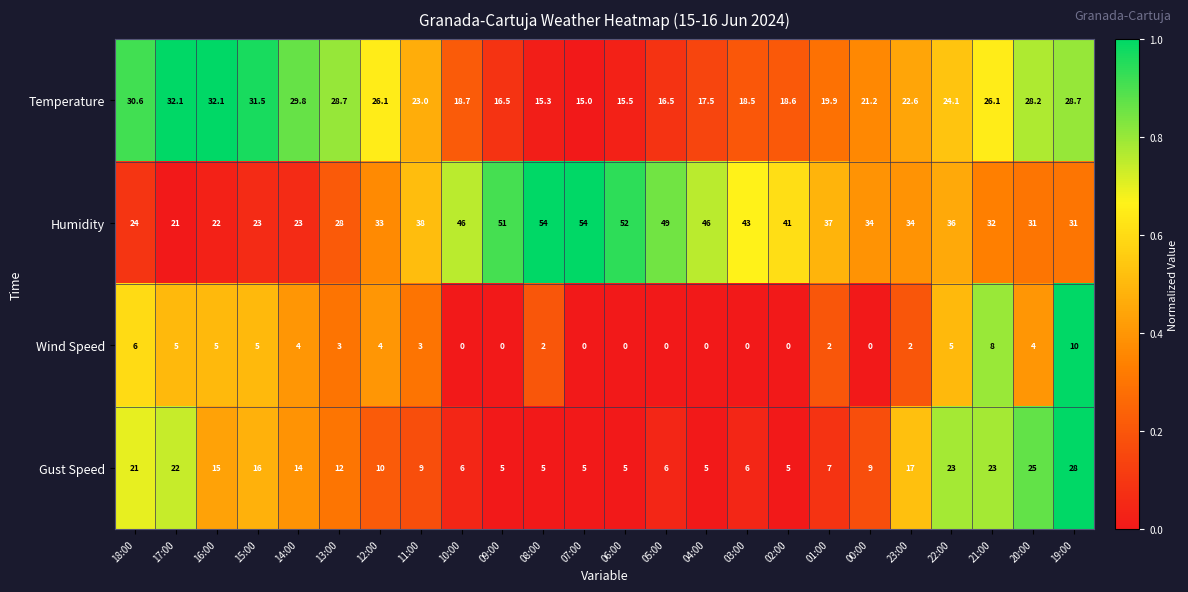

At how many categories does at least one series exceed 6?

24